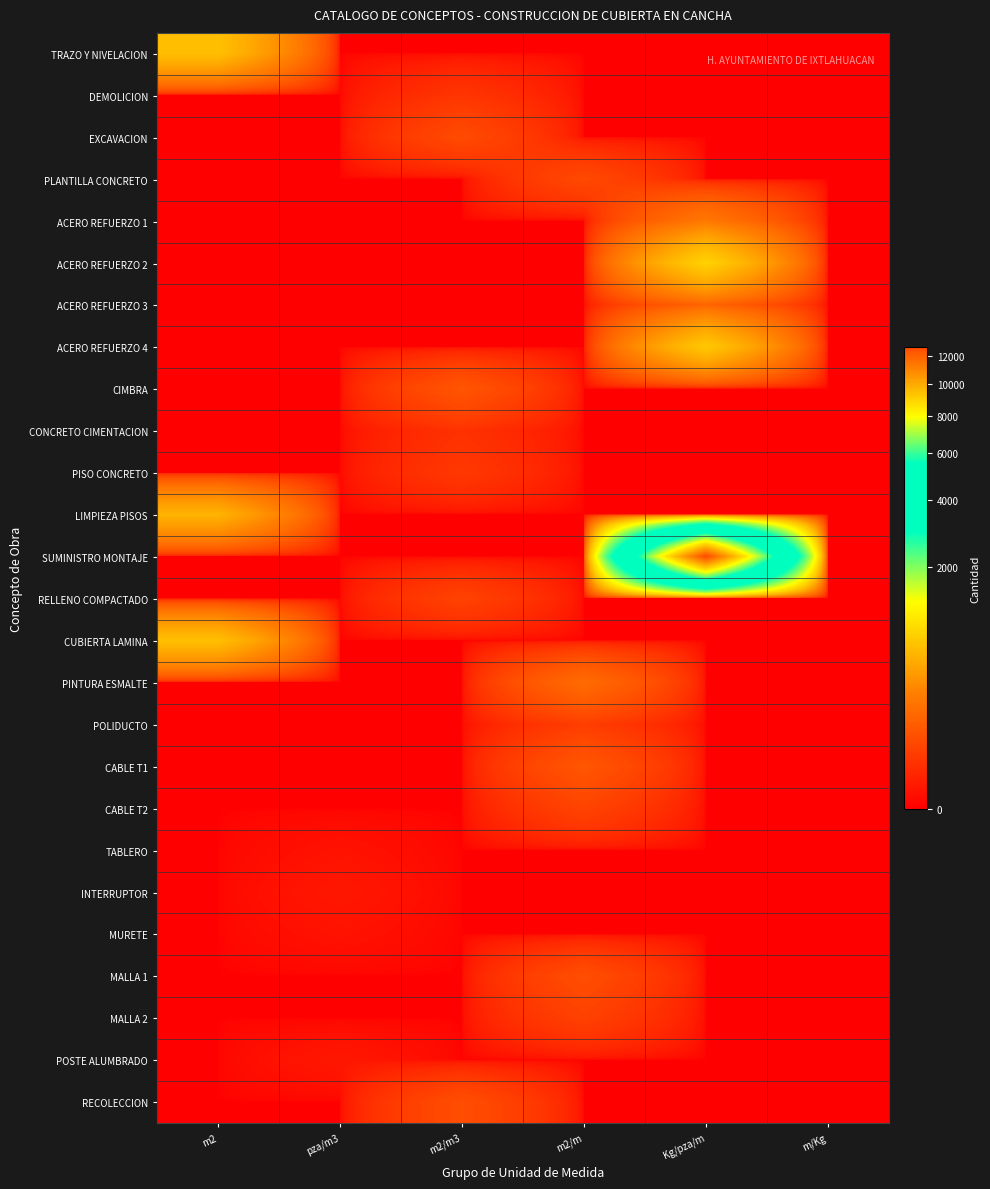

What is the total value across all series at pza/m3?

6.0